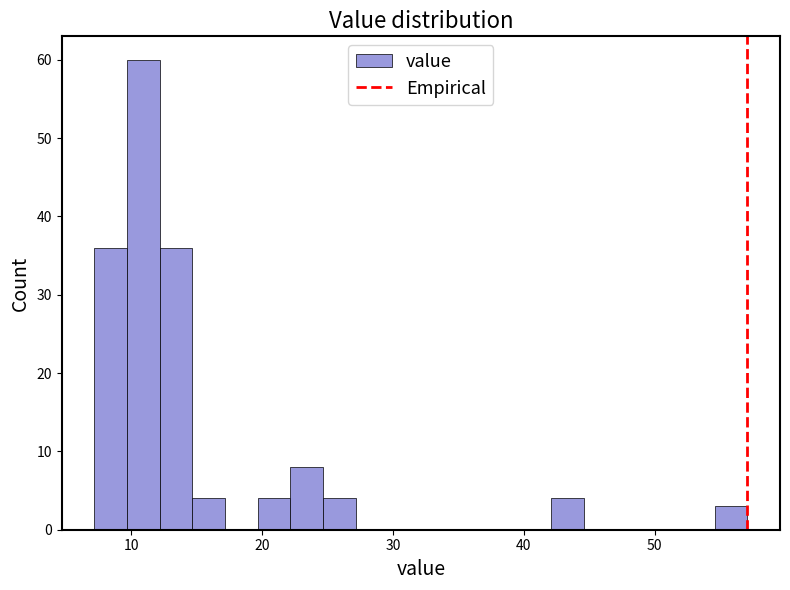

Around what value on the x-axis is the tallest bar? Give the approximate position of its centre, as read against the axis.

11